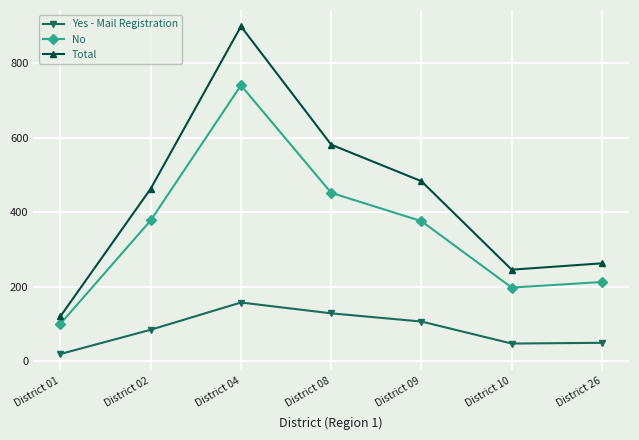

What is the average value of the Total series?

436